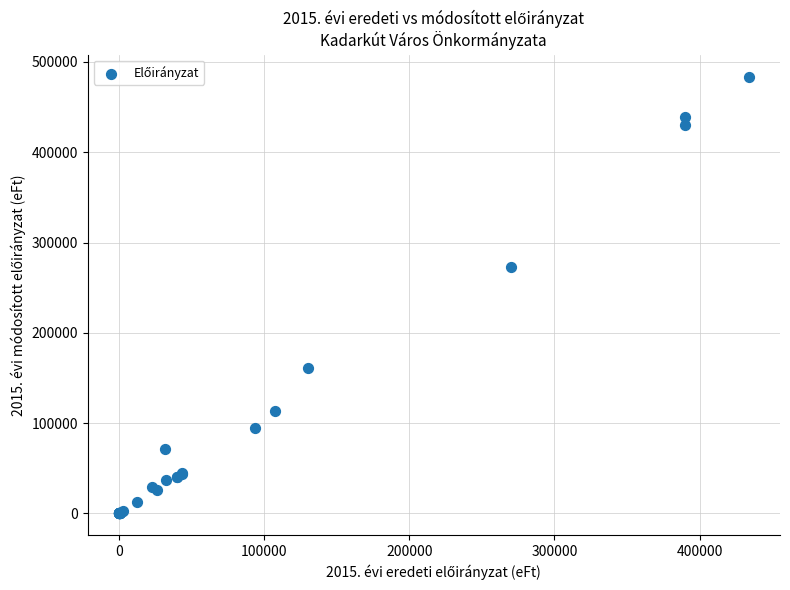

What Y value in the scatter plot is closest to 241958?

273340